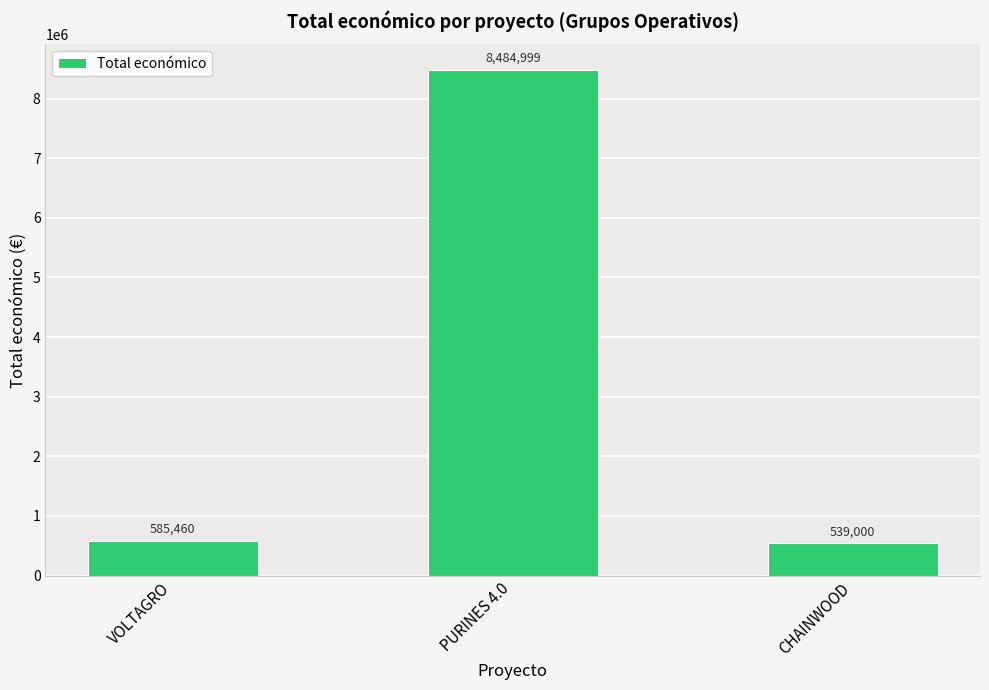

Is it true that the value at CHAINWOOD is 539000?

True